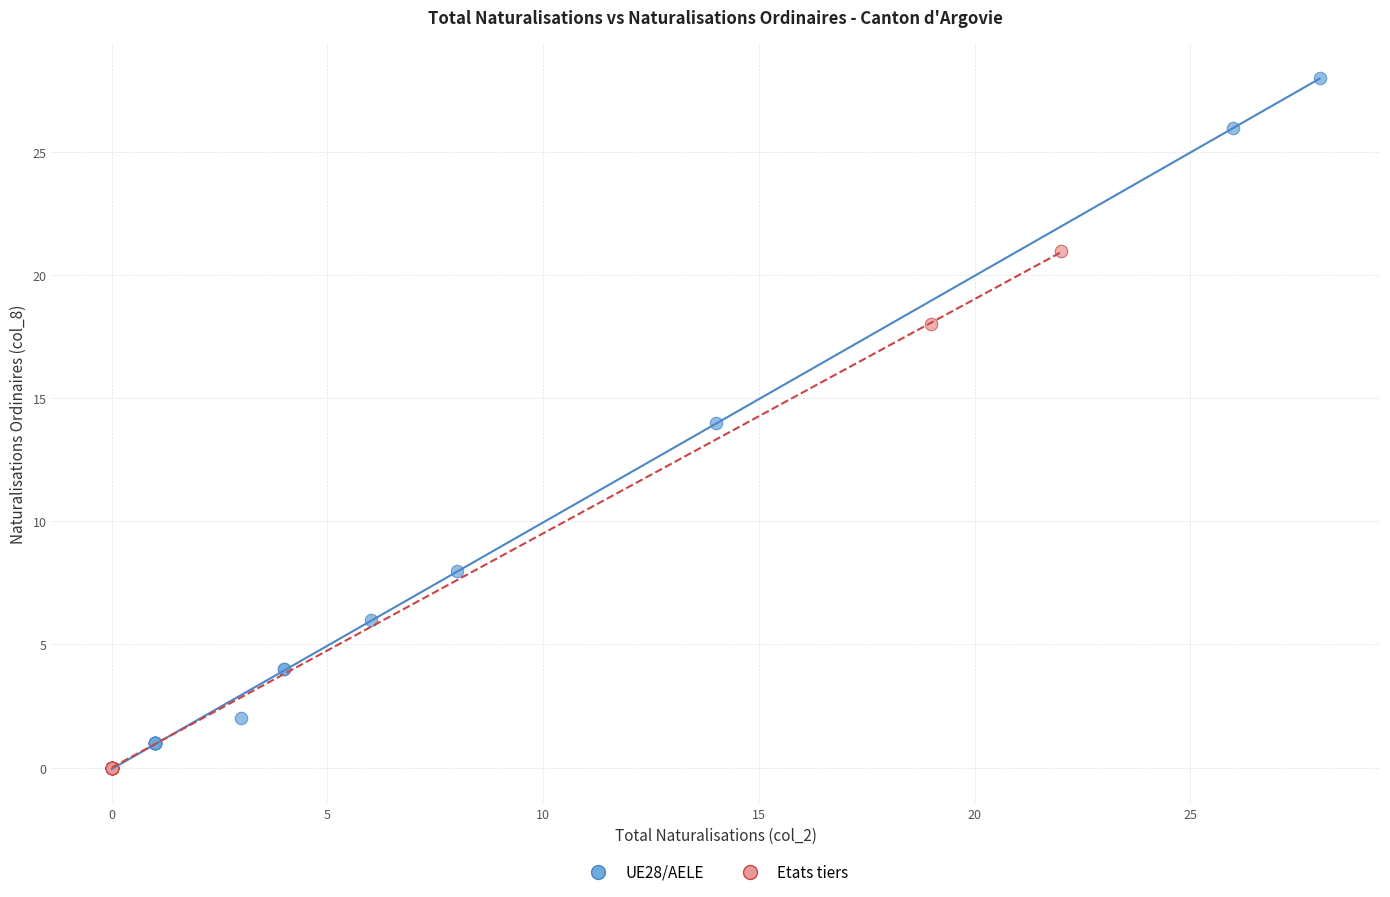

Which series reaches the maximum Y coordinate?

UE28/AELE